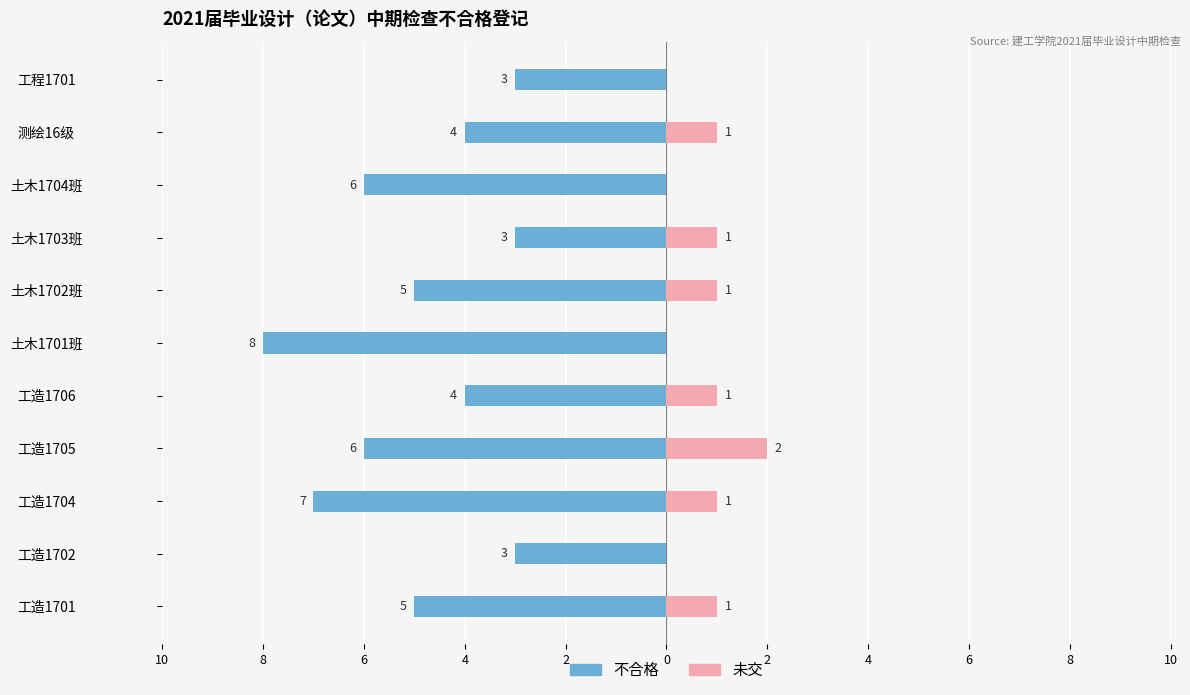

Between 工造1701 and 土木1702班, which series saw the biggest shift?

不合格